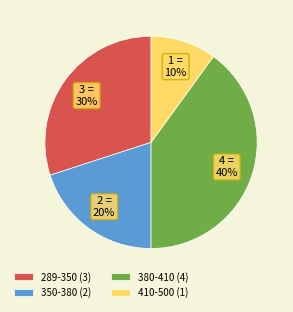

What percentage is the 410-500 (1) slice, to the nearest percent?

10%